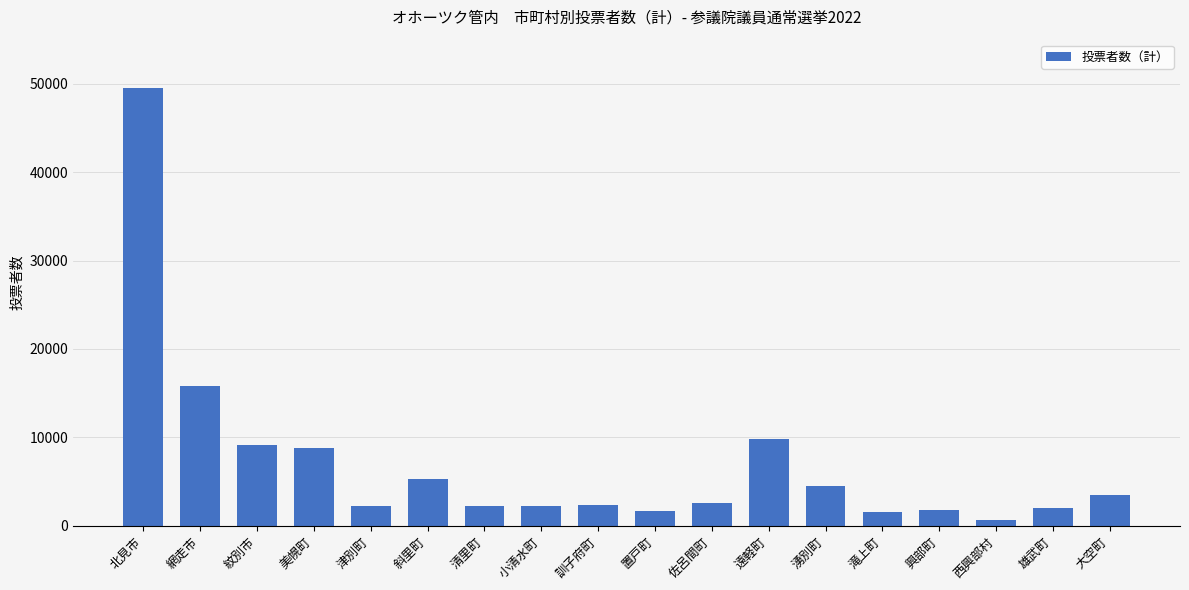

What is the maximum value shown in the chart?

49490